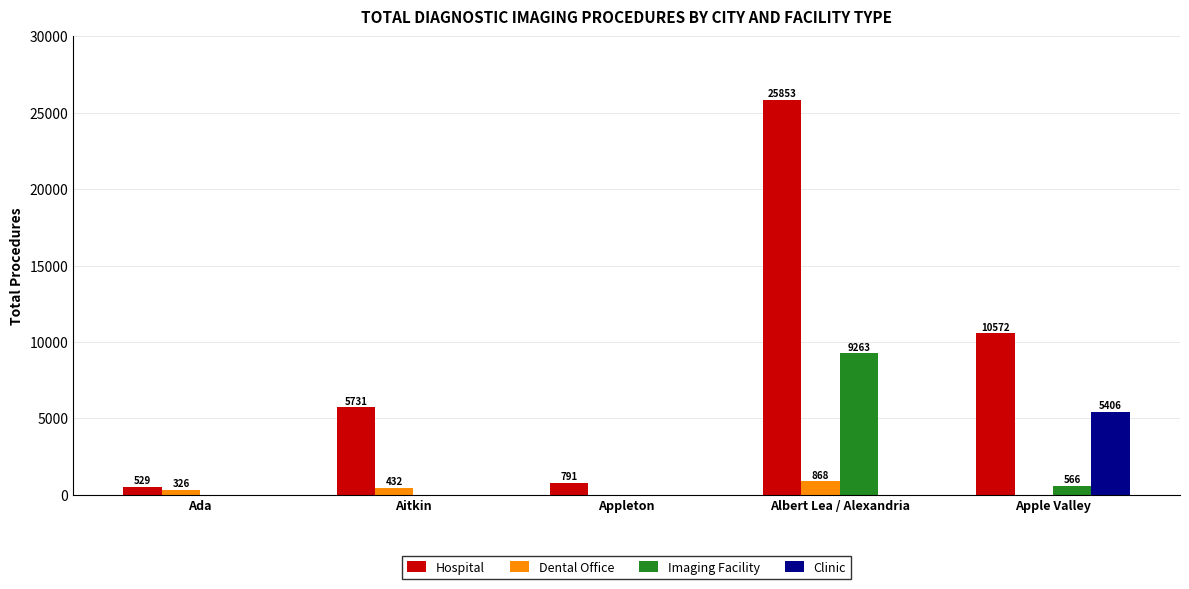

Reading right to left, list all the values displayed in this chart.

Hospital: 10572	25853	791	5731	529
Dental Office: 0	868	0	432	326
Imaging Facility: 566	9263	0	0	0
Clinic: 5406	0	0	0	0